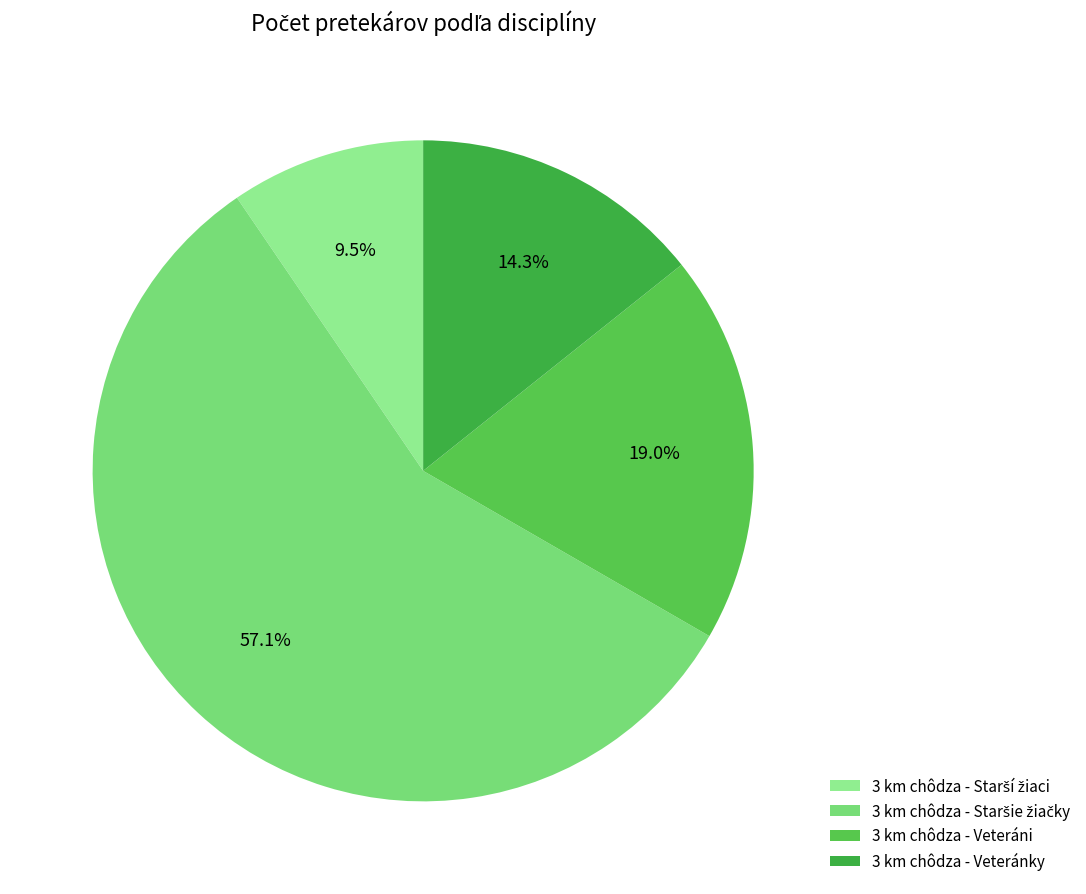

What is the change in value from 3 km chôdza - Starší žiaci to 3 km chôdza - Staršie žiačky?

+10